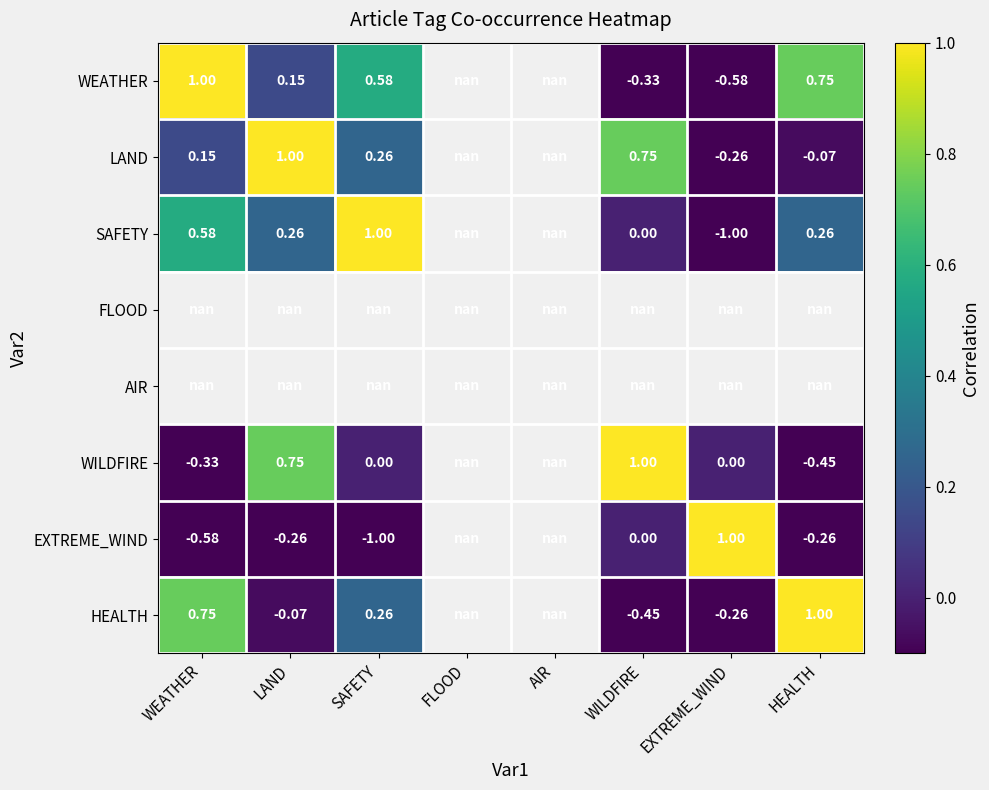

The WILDFIRE series shows -0.3 at WEATHER. True or false?

True